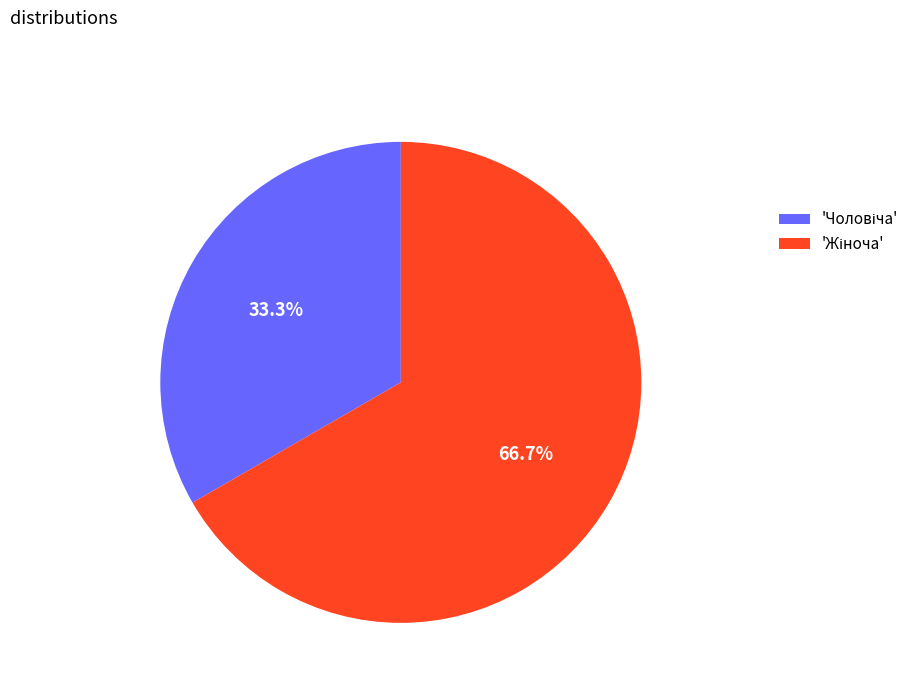

Is there any slice that represents more than half of the pie?

Yes